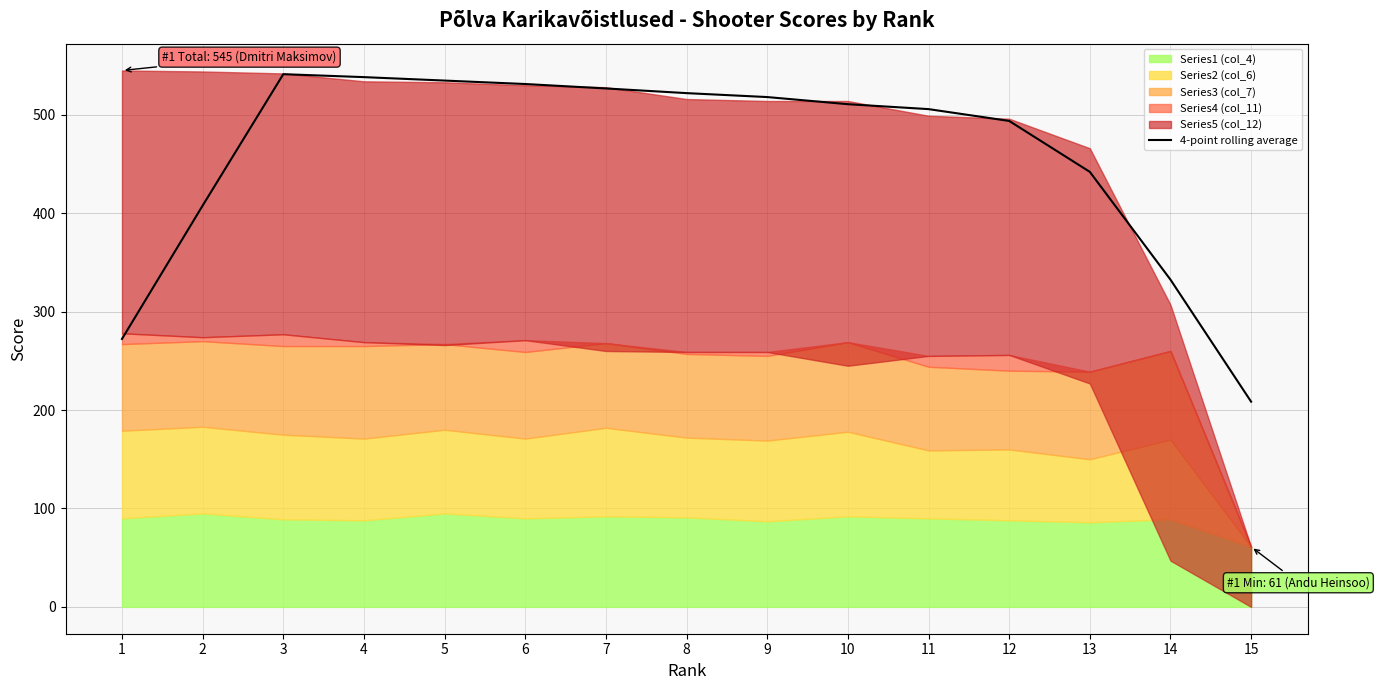

What is the sum of the values at 2 and 6?

939.0